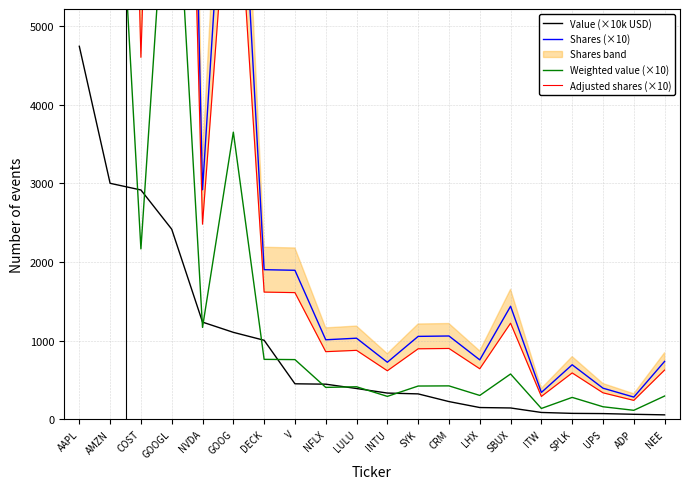

What is the label of the 17th point from the left?

SPLK